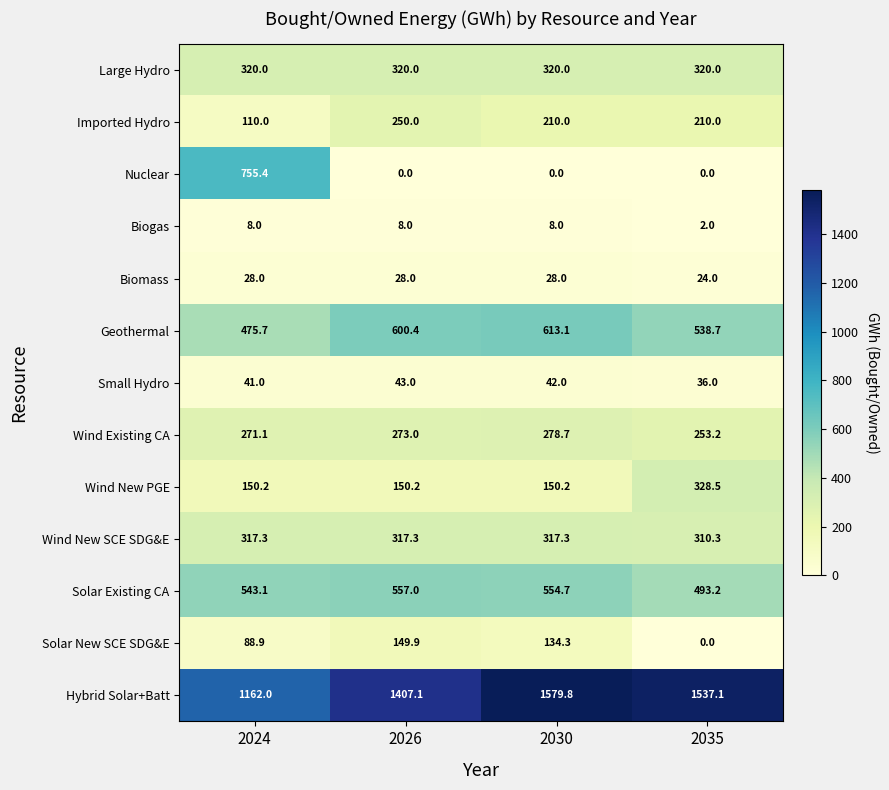

Read the Wind Existing CA value at 2035.

253.2